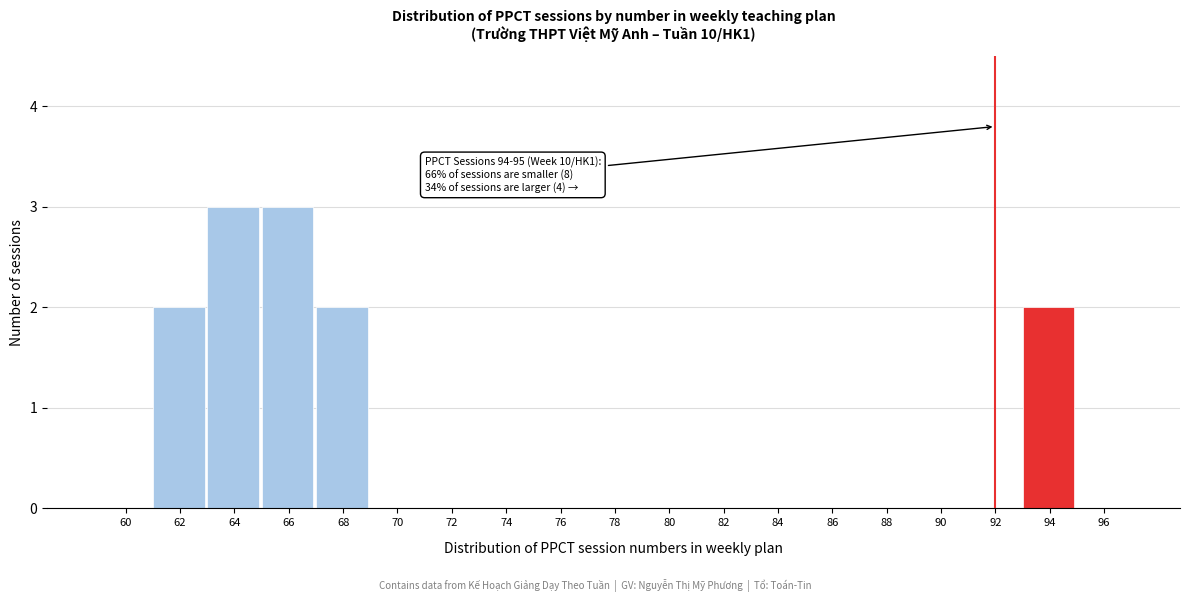

Reading left to right, extract all data points from this chart.

60=0	62=2	64=3	66=3	68=2	70=0	72=0	74=0	76=0	78=0	80=0	82=0	84=0	86=0	88=0	90=0	92=0	94=2	96=0